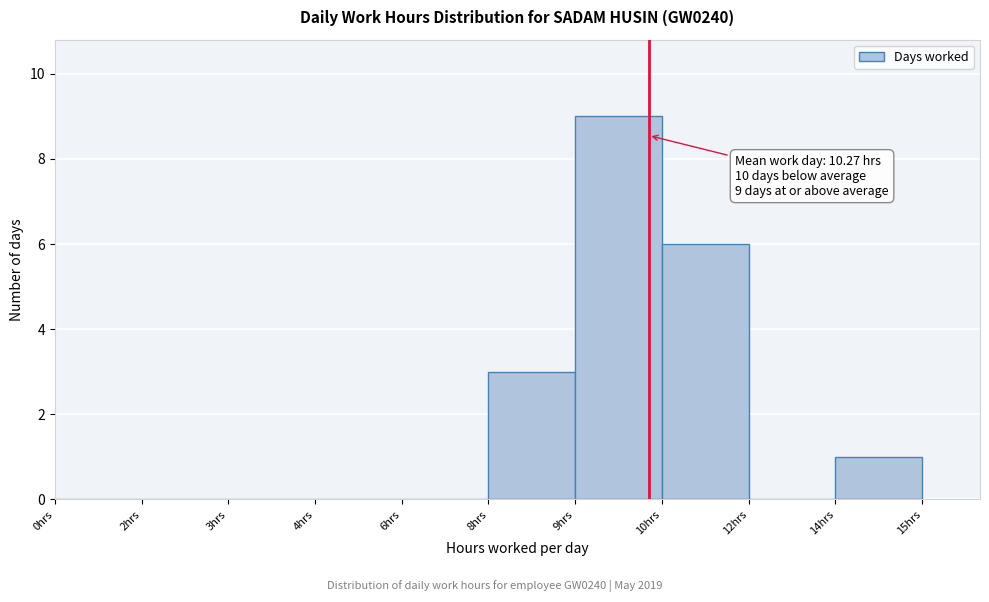

Reading left to right, what are all the values shown in this chart?

0hrs=0	2hrs=0	3hrs=0	4hrs=0	6hrs=0	8hrs=3	9hrs=9	10hrs=6	12hrs=0	14hrs=1